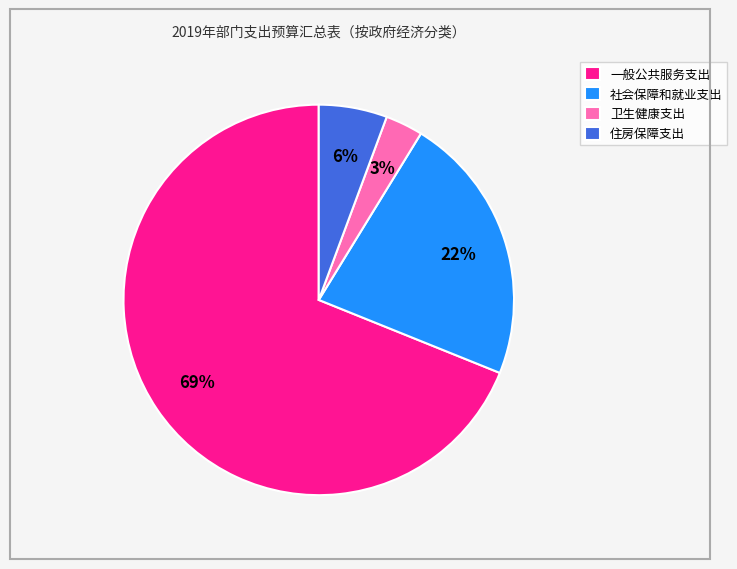

To the nearest percent, what percentage of the pie is 社会保障和就业支出?

22%